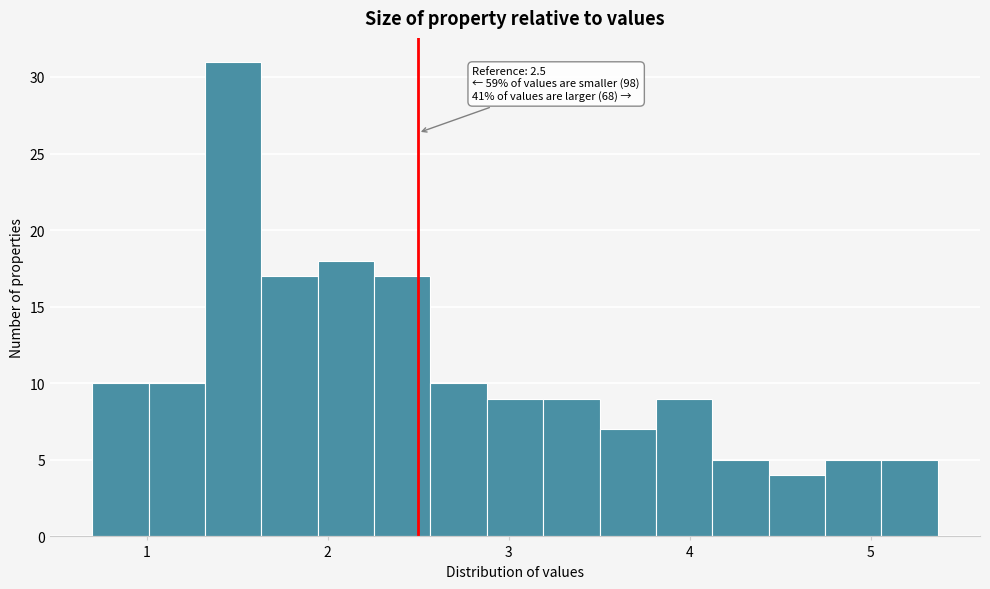

Read against the x-axis, roughly where is the centre of the tallest bar?

1.5